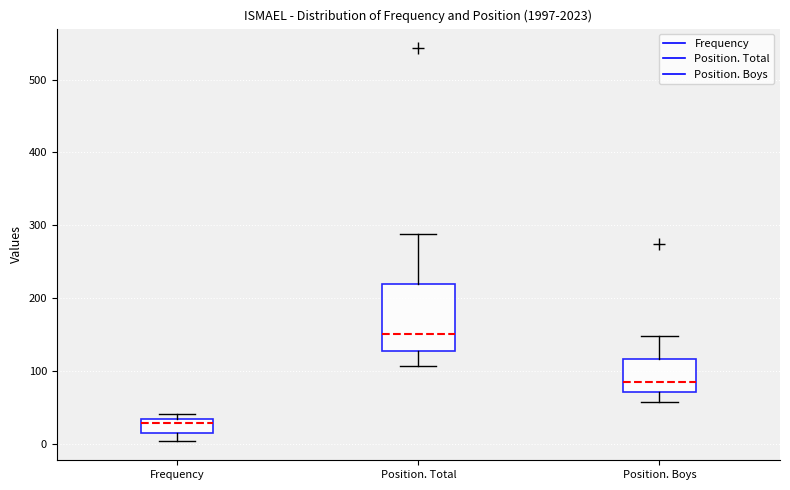

Which box has the lowest median line?

Frequency